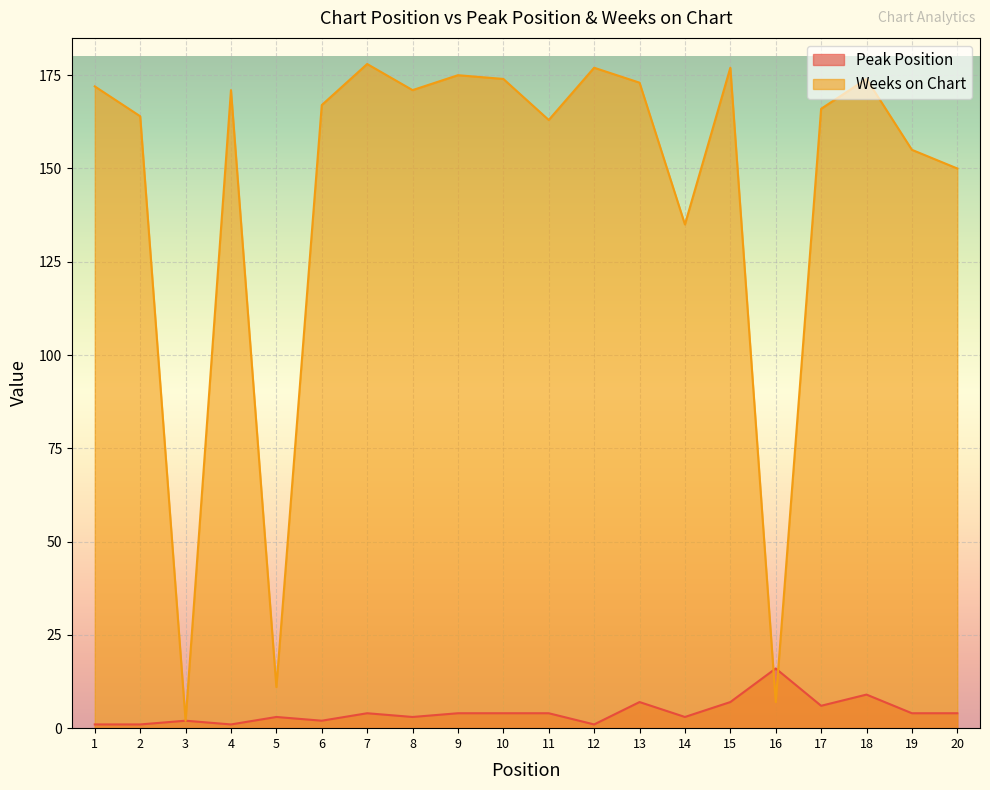

Which series has the largest total across all categories?

Weeks on Chart